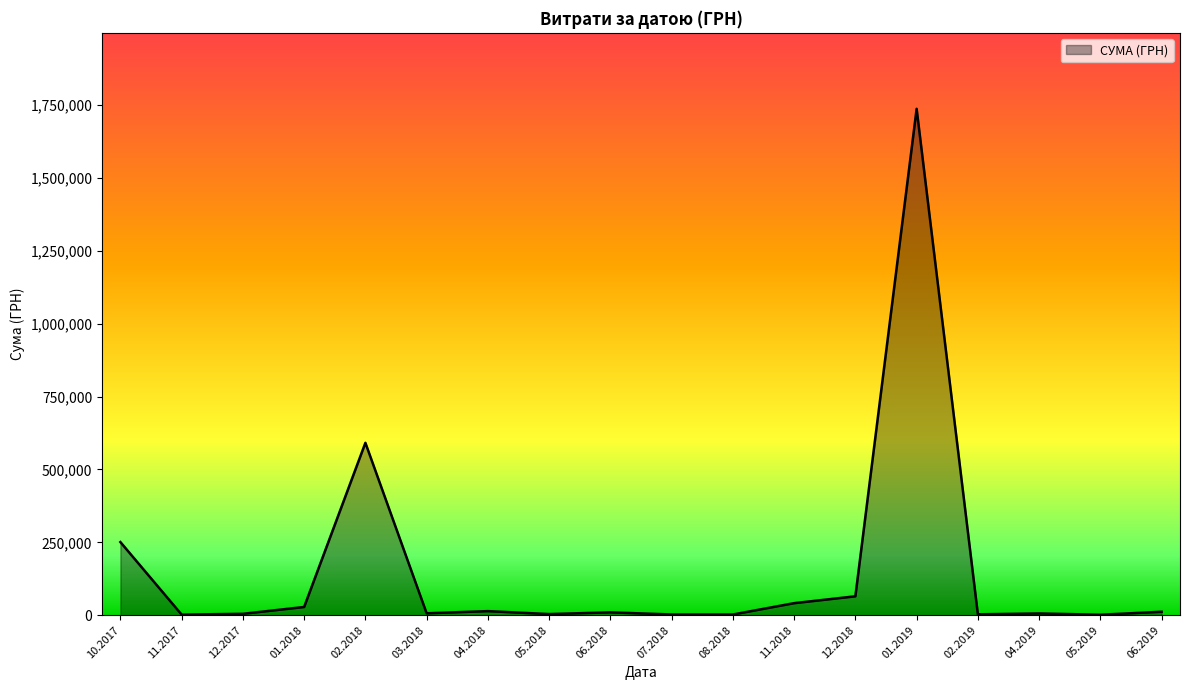

The value at 02.2018 is 313617.0. True or false?

False